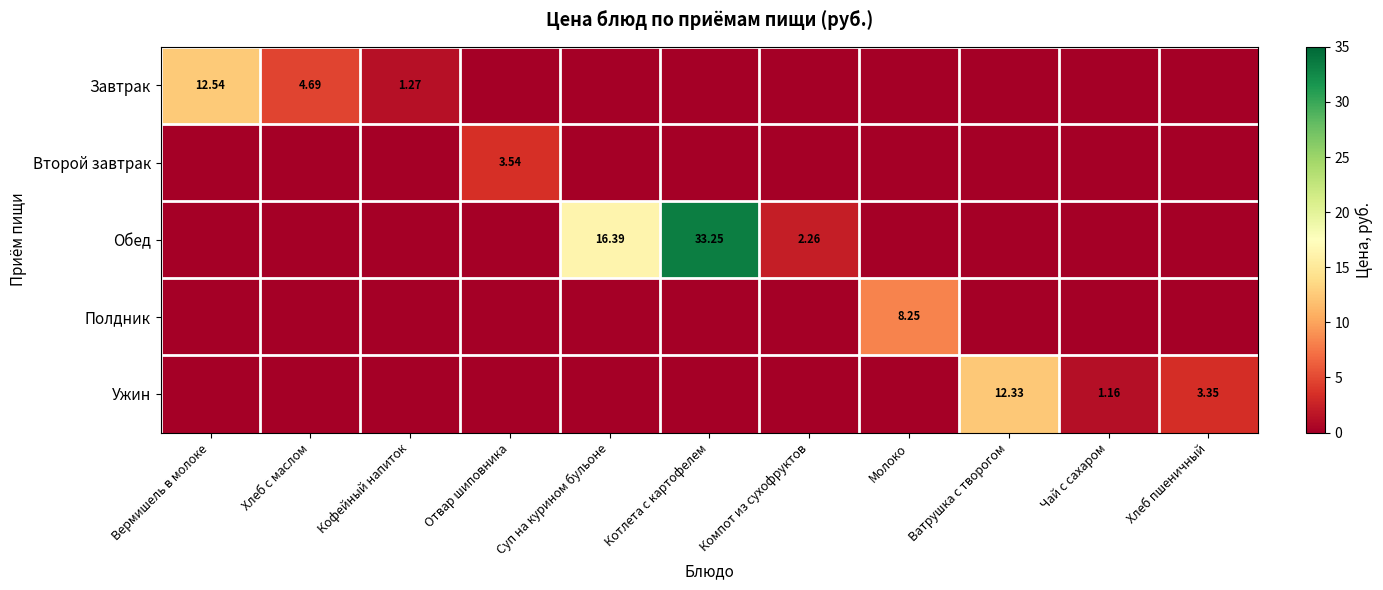

List the labels in order of Обед value, smallest first.

Вермишель в молоке, Хлеб с маслом, Кофейный напиток, Отвар шиповника, Молоко, Ватрушка с творогом, Чай с сахаром, Хлеб пшеничный, Компот из сухофруктов, Суп на курином бульоне, Котлета с картофелем